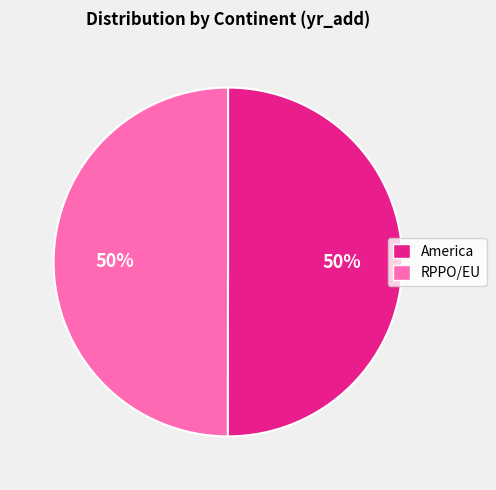

How many slices are in this pie chart?

2